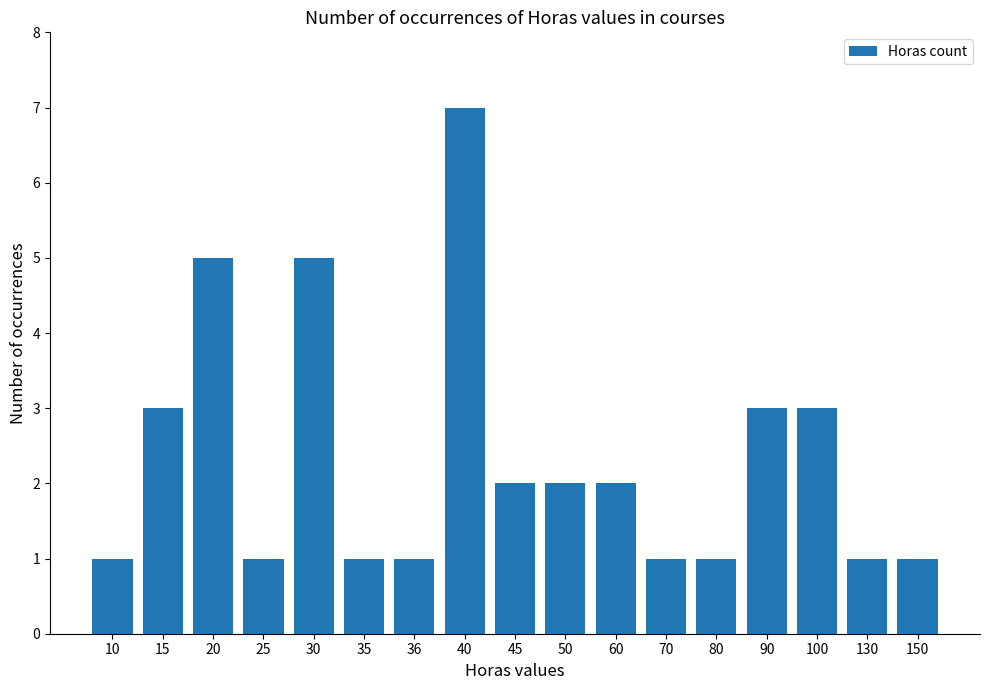

Is it true that the value at 36 is 0?

False